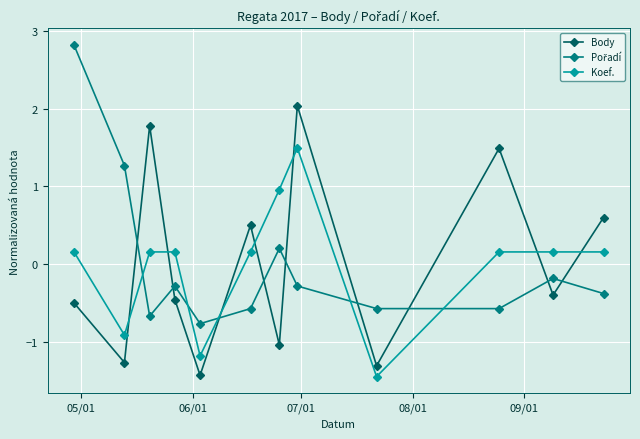

In Body, how many points are lower than both neighbors (excluding endpoints)?

5